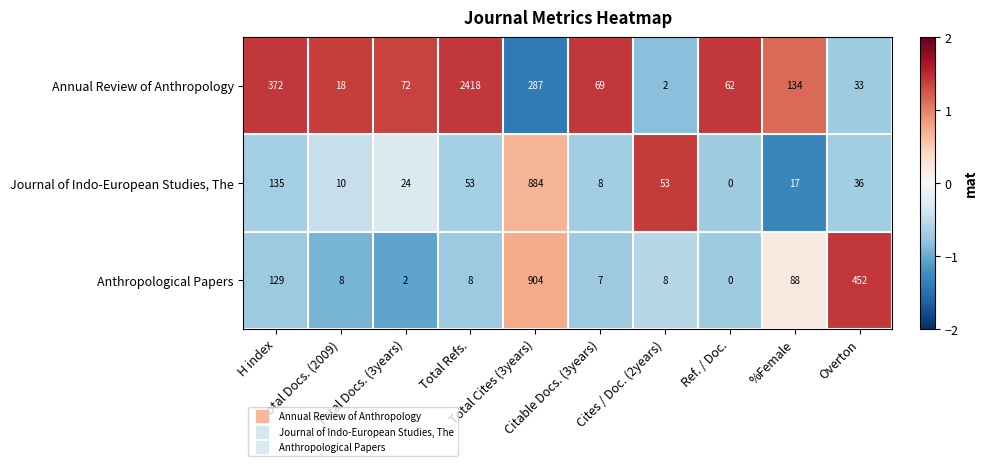

Which series has the largest range (max minus min)?

Annual Review of Anthropology